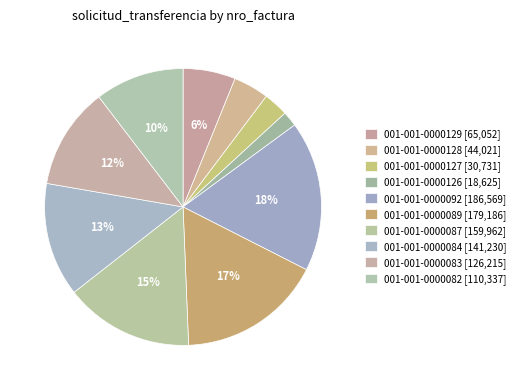

How many segments does this pie chart have?

10